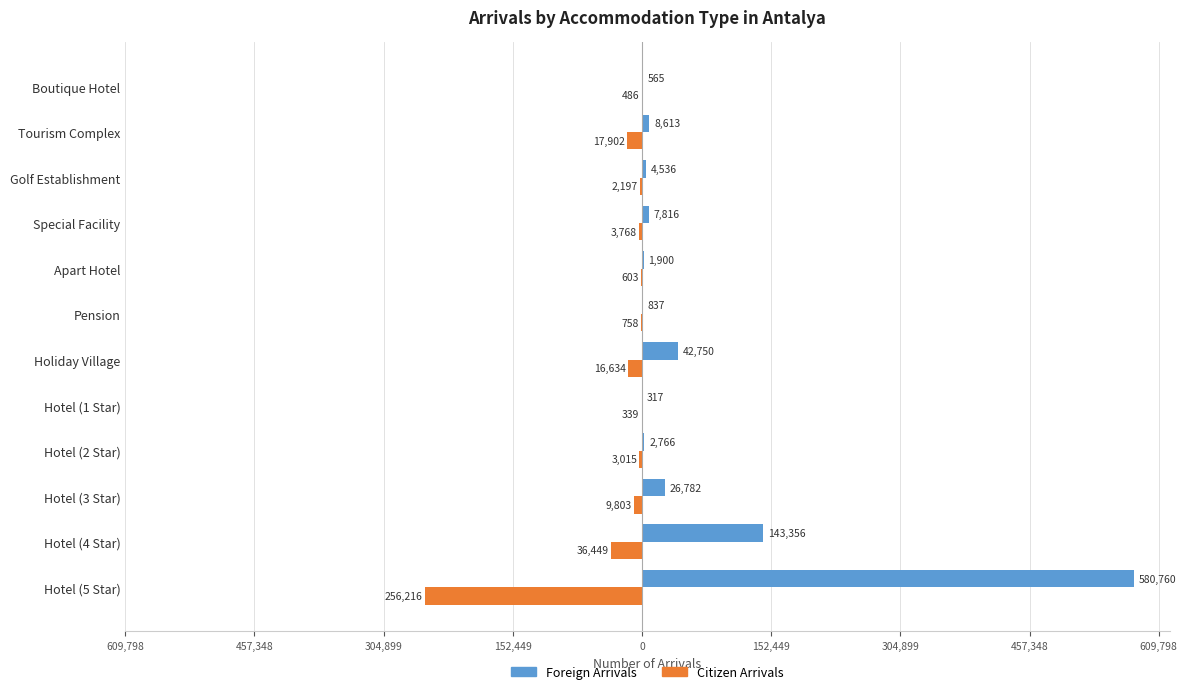

What is the sum of all Citizen Arrivals values?

-348170